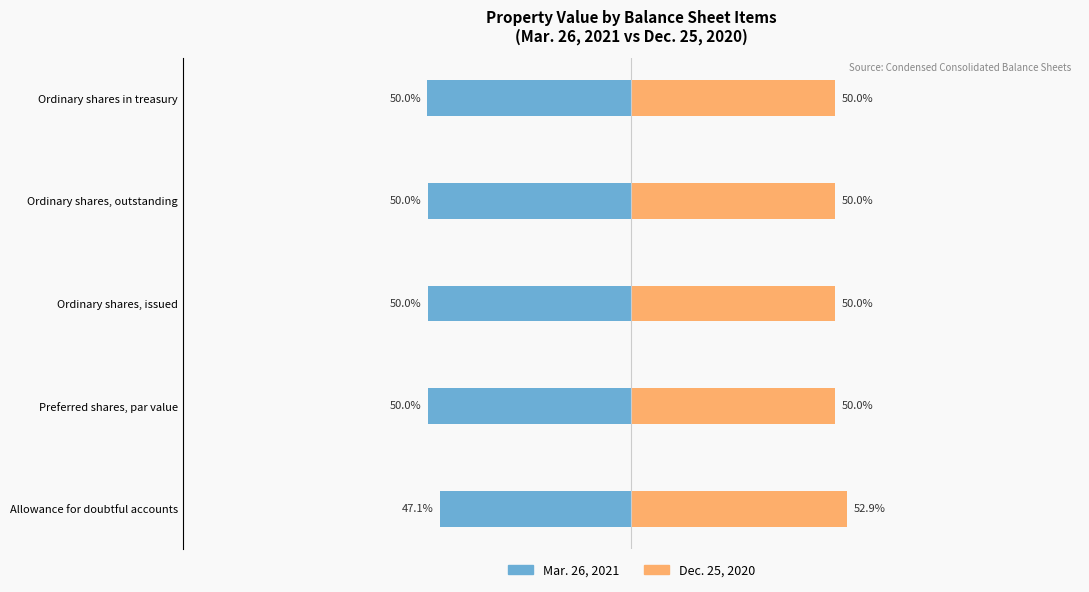

At how many categories does at least one series exceed 50?

1